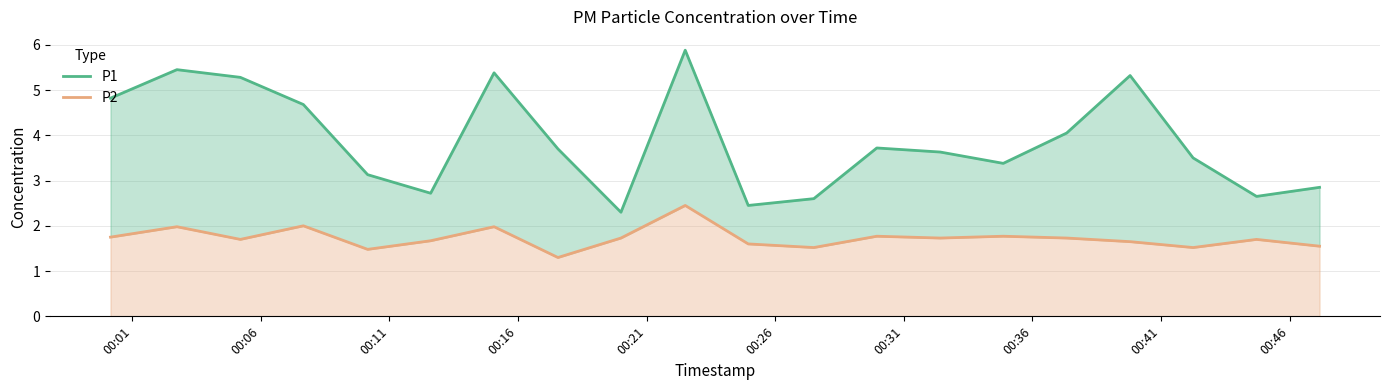

In P2, how many points are higher than both neighbors (excluding endpoints)?

7